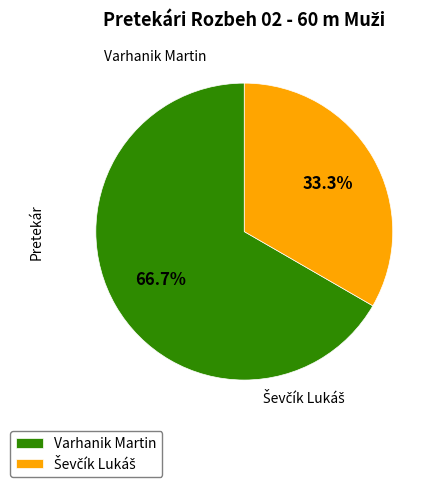

What portion of the pie excludes Varhanik Martin?

33.3%